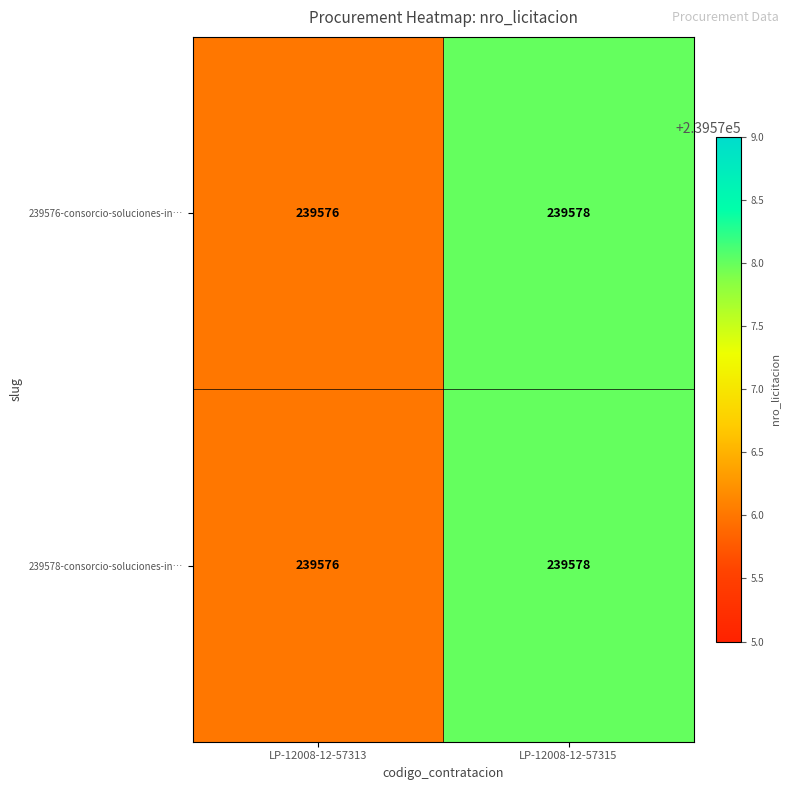

List the labels in order of 239576-consorcio-soluciones-in… value, smallest first.

LP-12008-12-57313, LP-12008-12-57315